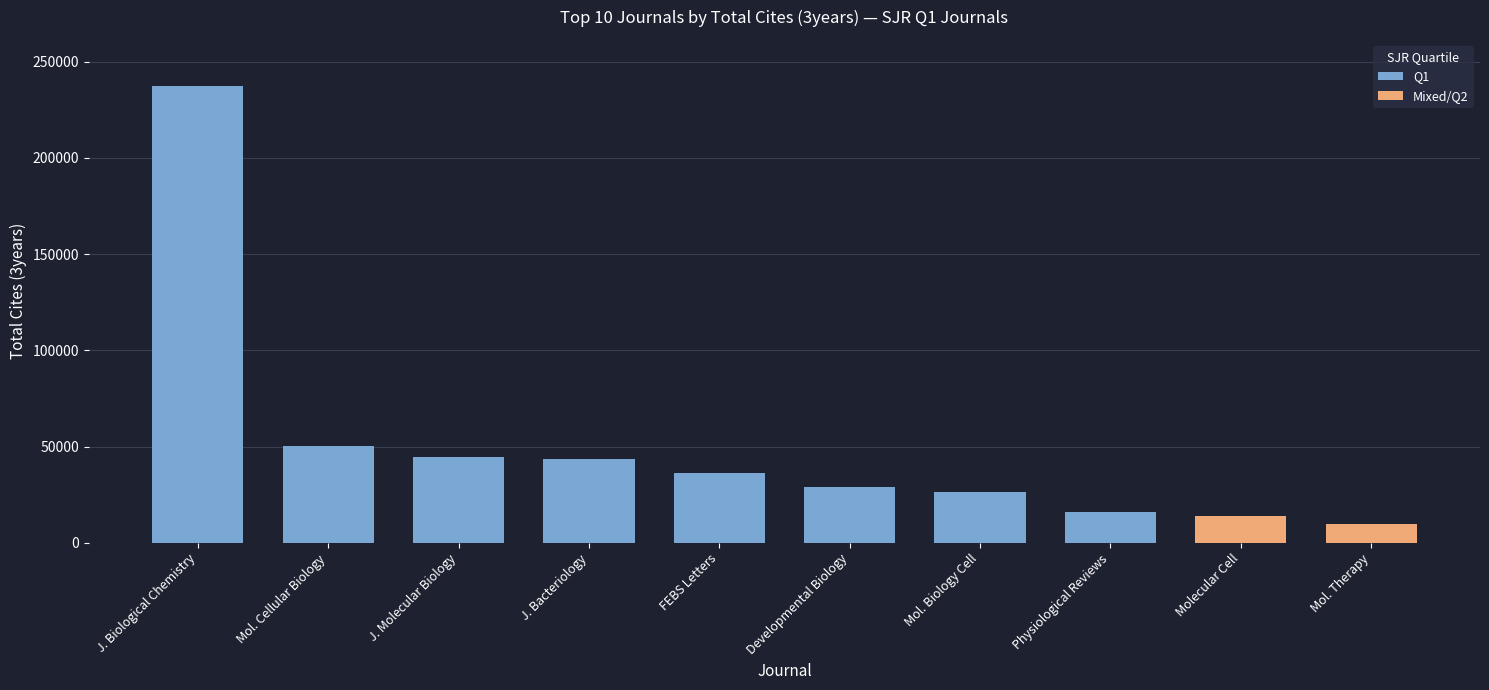

How many distinct data groups are displayed?

2